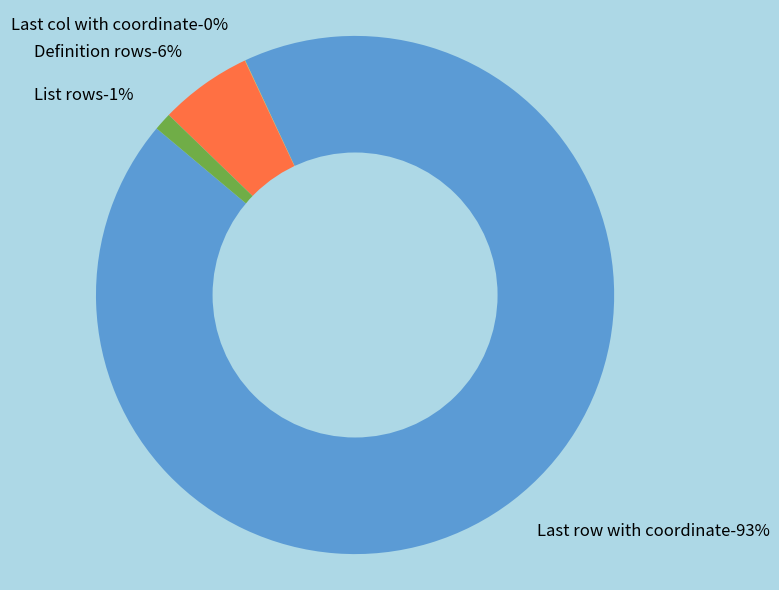

How many slices are in this pie chart?

4